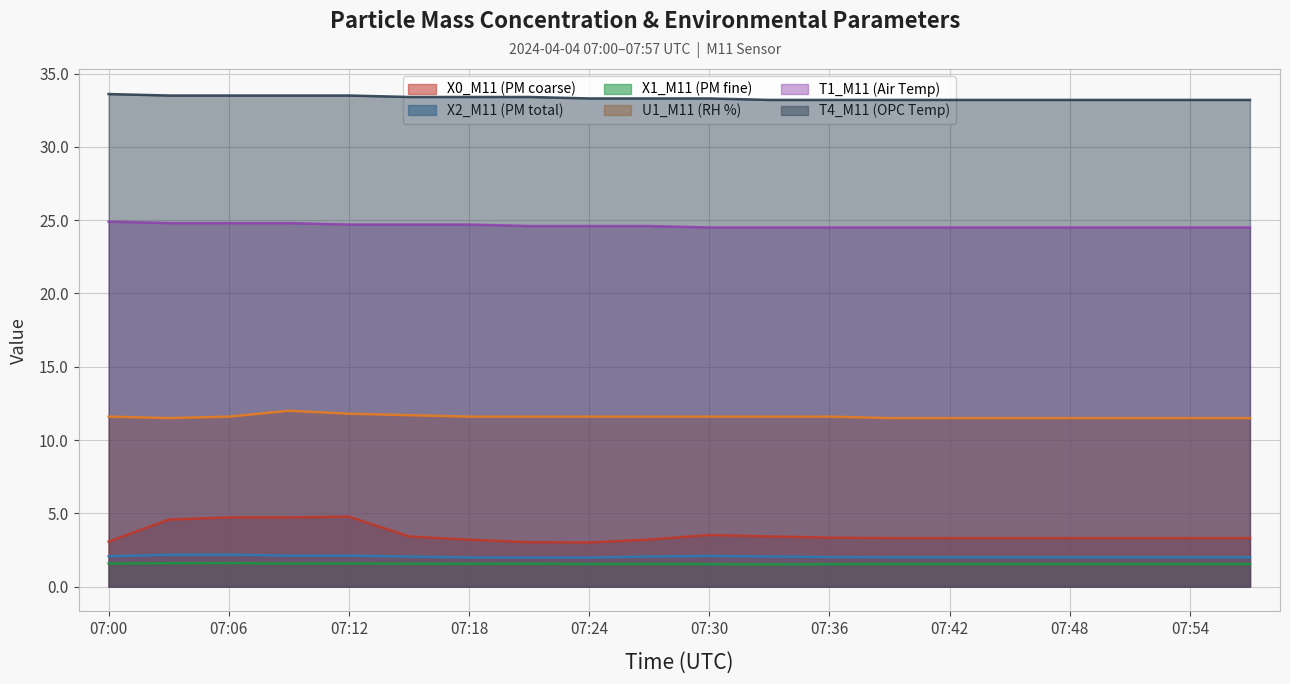

Between 07:33 and 07:36, which is larger?

07:33